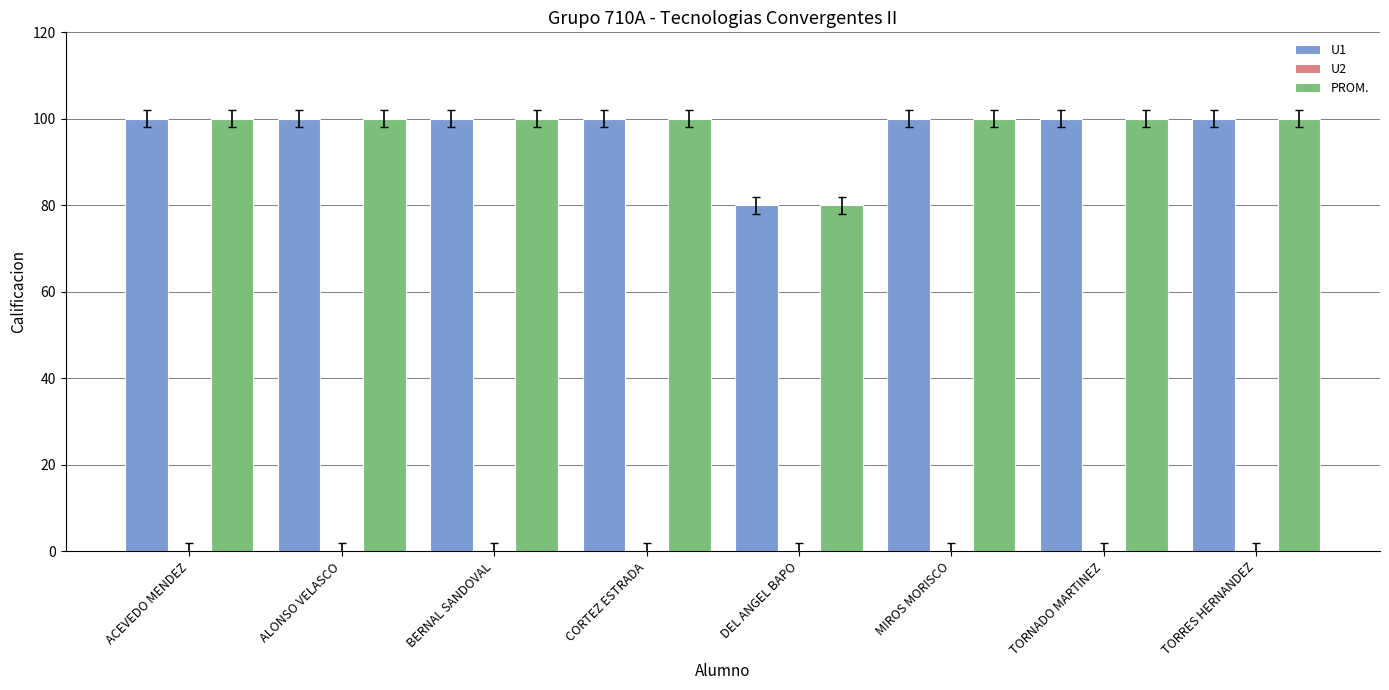

How many series are shown in this chart?

2